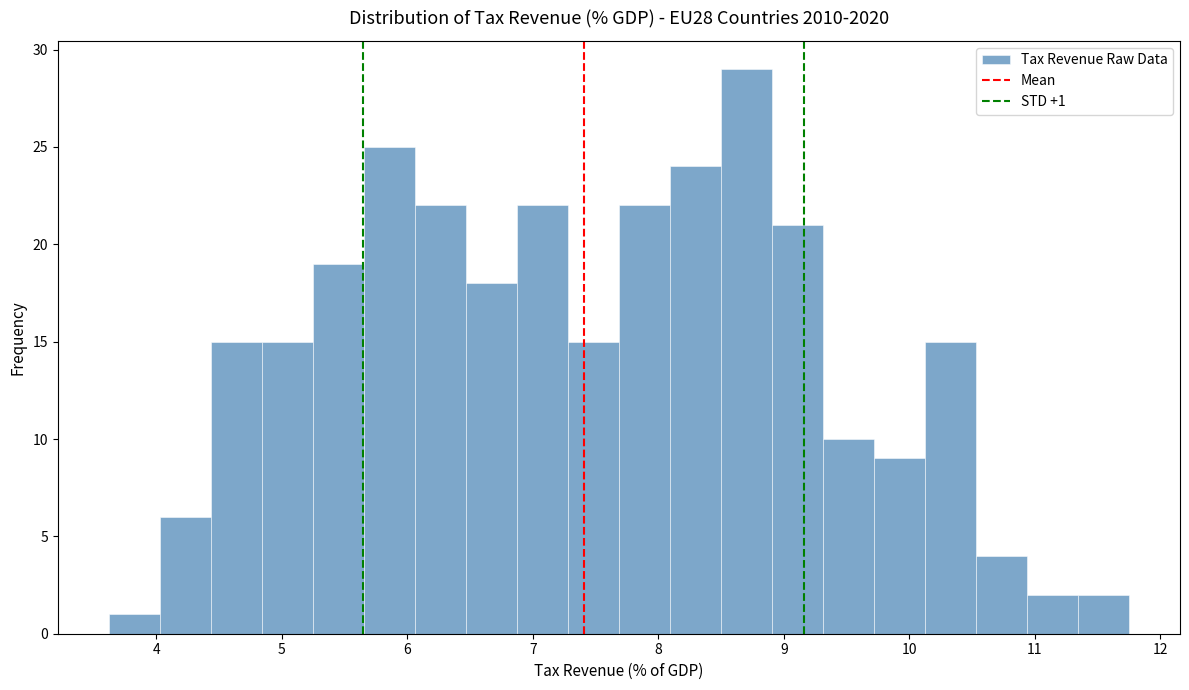

Over which range of the x-axis is the bar tallest?

8.5 to 8.9